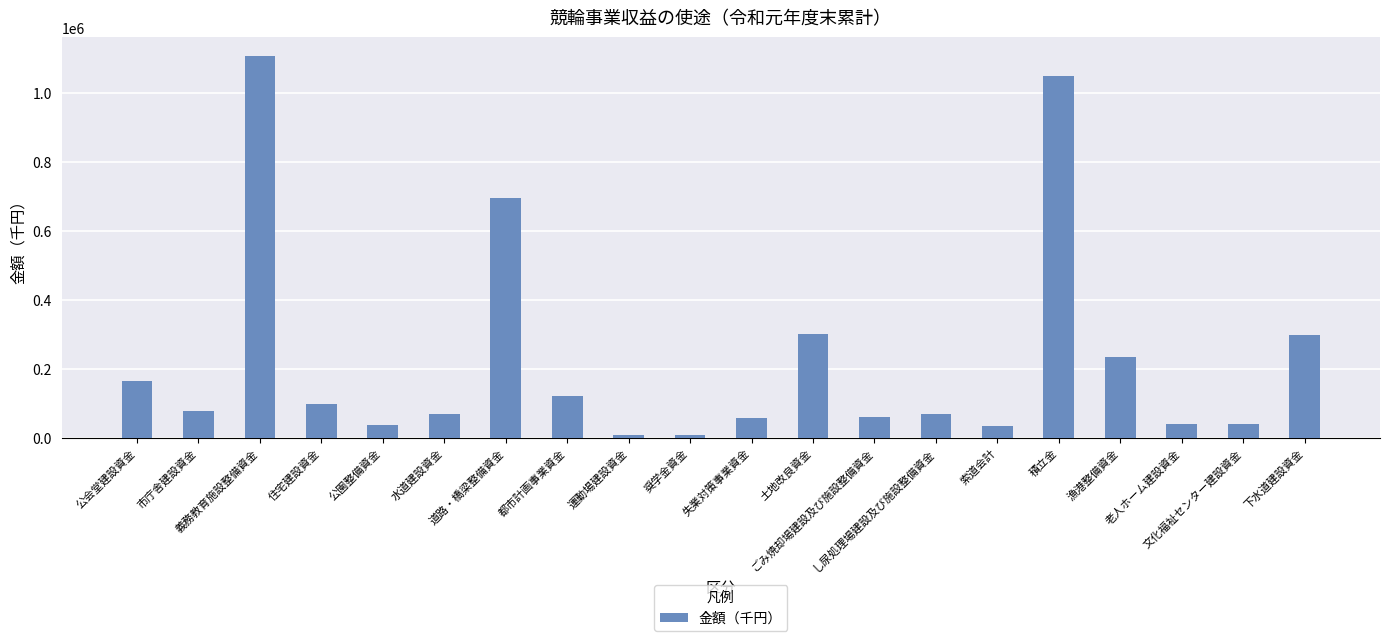

What is the difference between the second highest and minimum values?

1038715